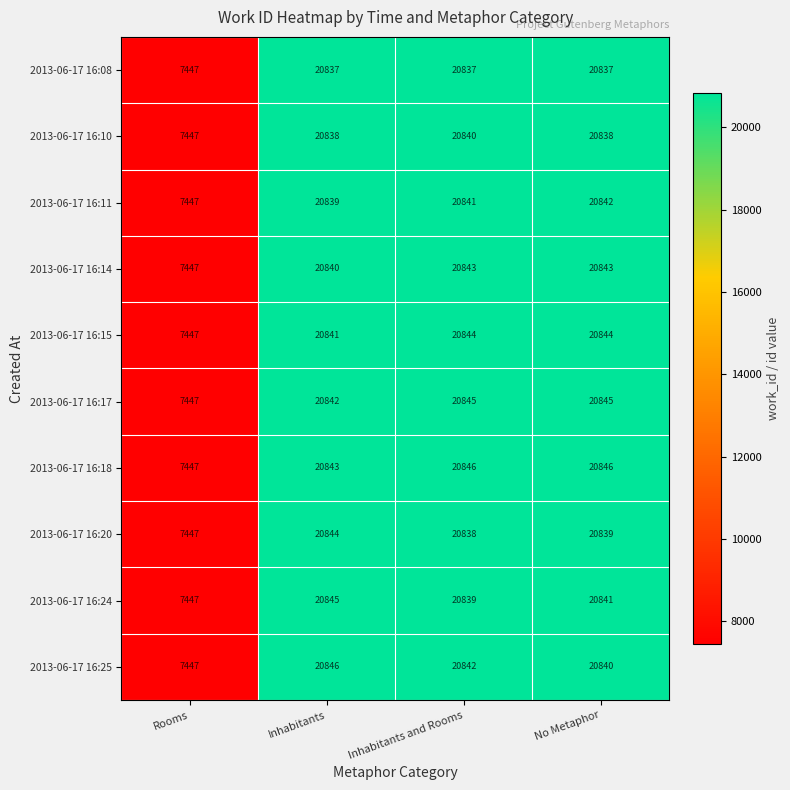

Which category has the lowest value across all series?

Rooms